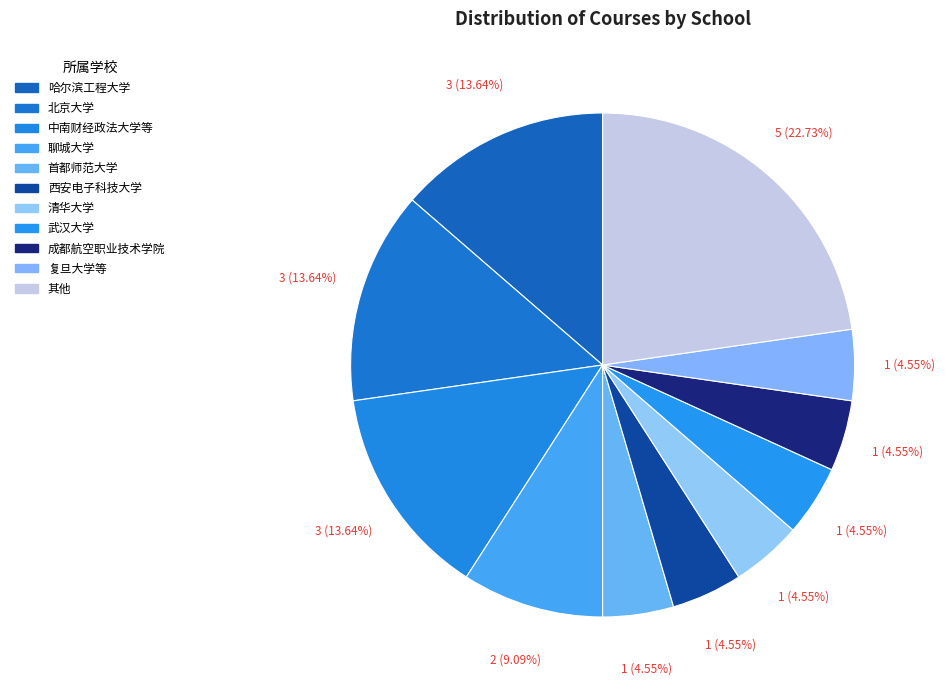

Is there any slice that represents more than half of the pie?

No